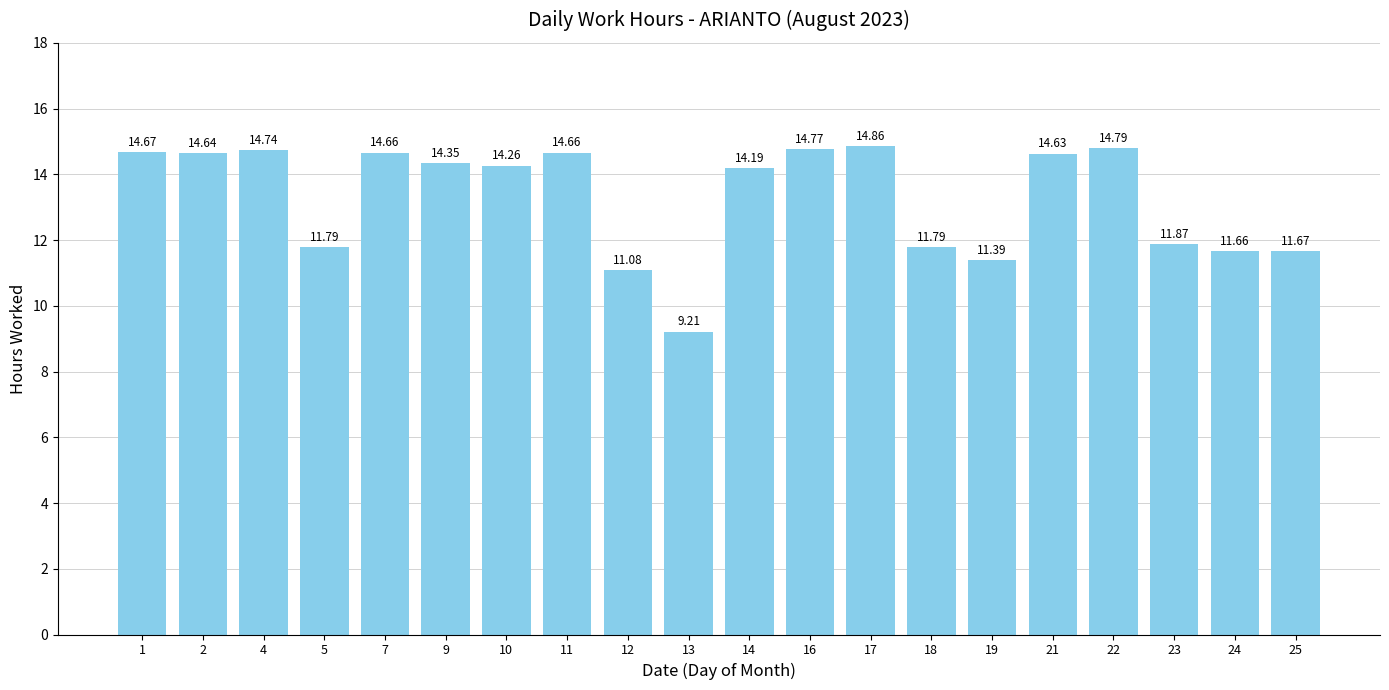

Approximately how many times larger is the value at 22 compared to 25?

1.3